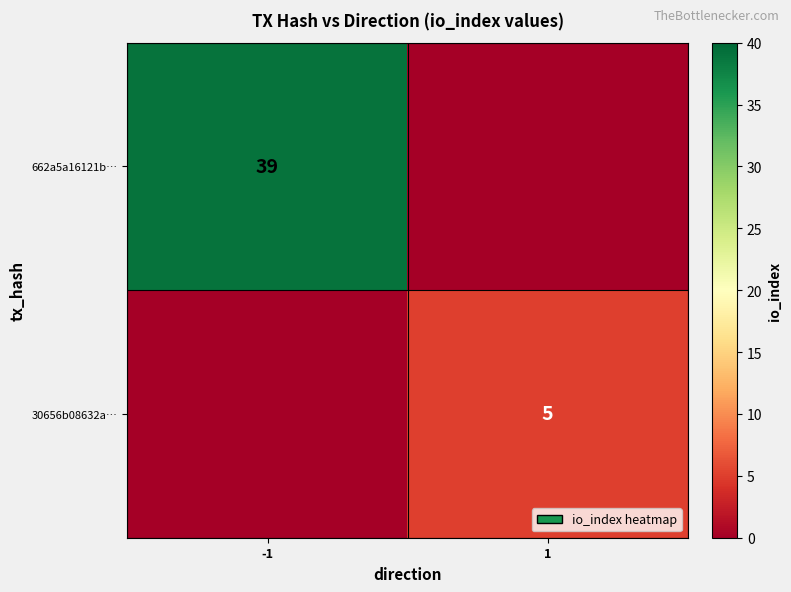

The 662a5a16121b… series shows 39 at -1. True or false?

True